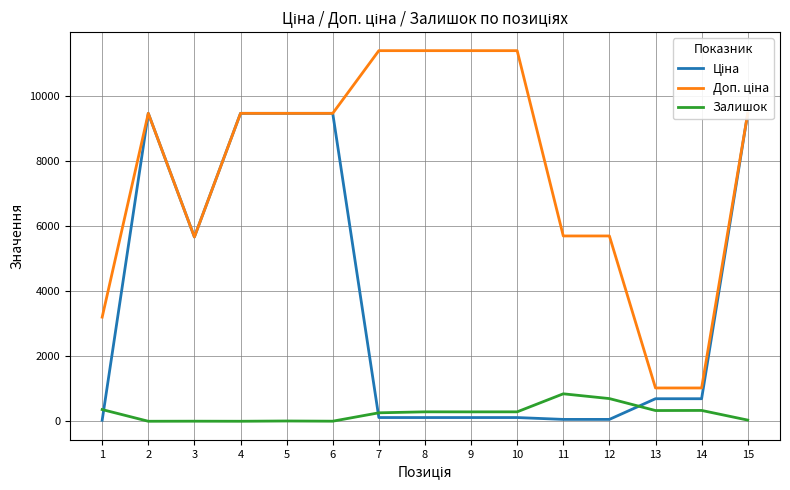

What is the difference between the highest and lowest values at 13?

694.6